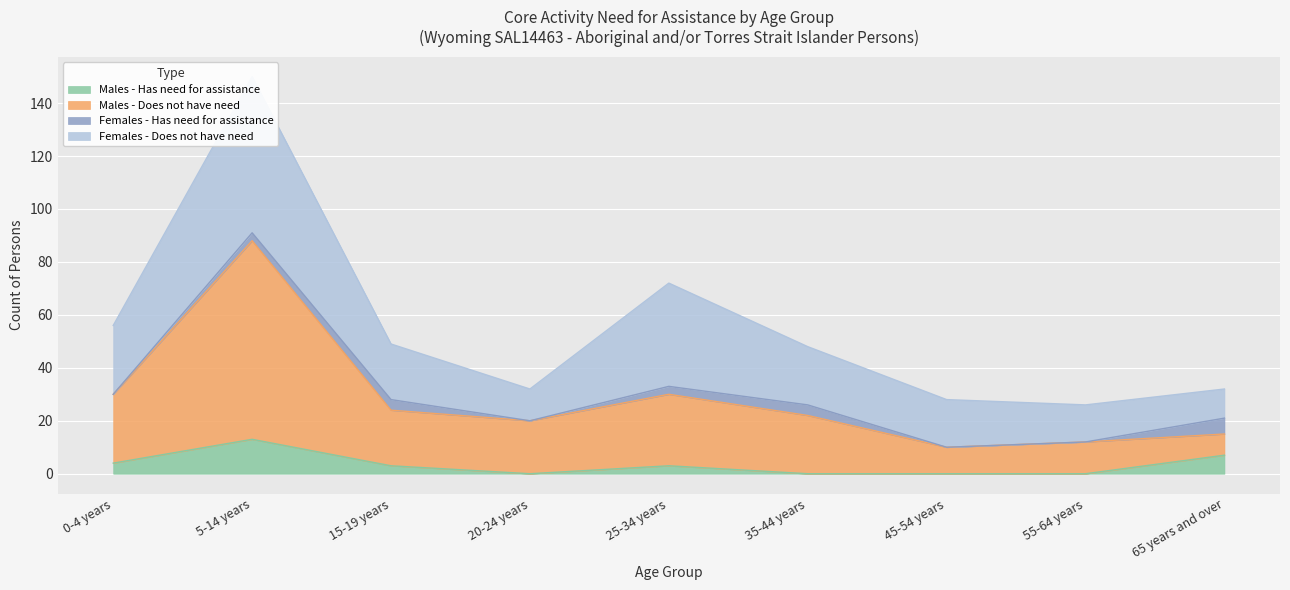

In Males - Does not have need, how many points are higher than both neighbors (excluding endpoints)?

2